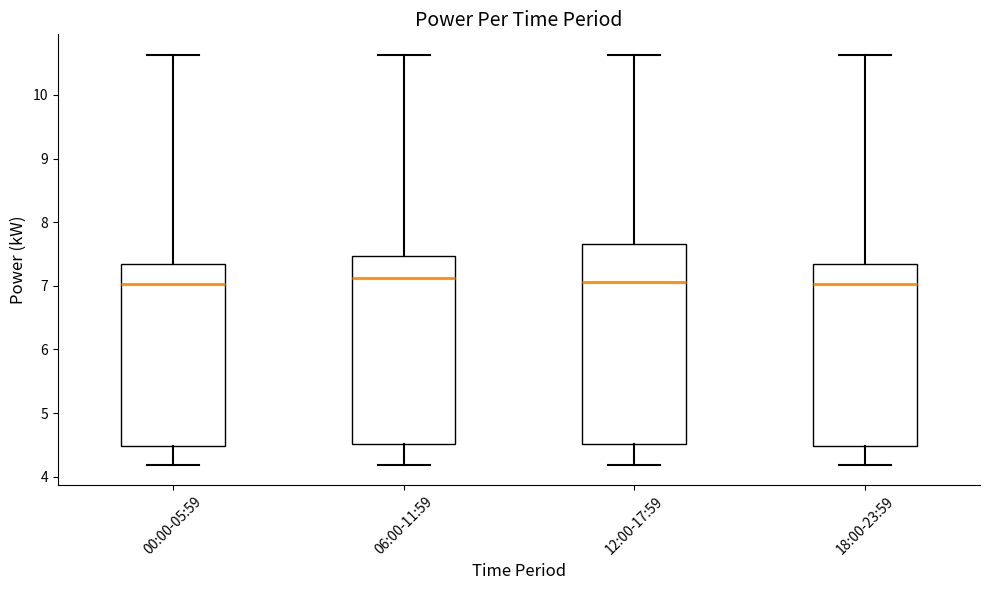

Where does the median line of the box for 12:00-17:59 sit on the y-axis? The values are not printed on the chart, so give them approximately, as read against the axis.

7.1